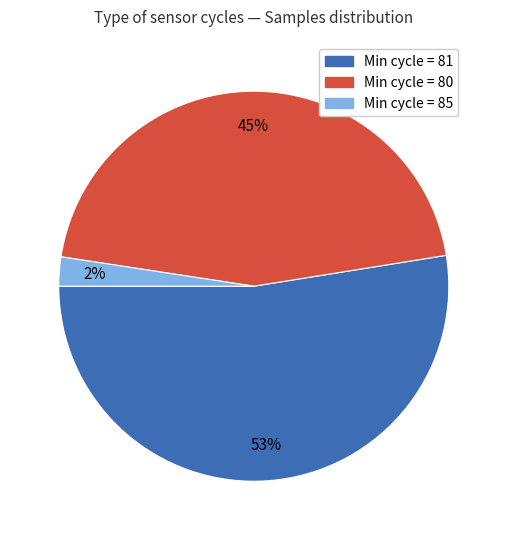

Is there a majority slice in this chart?

Yes